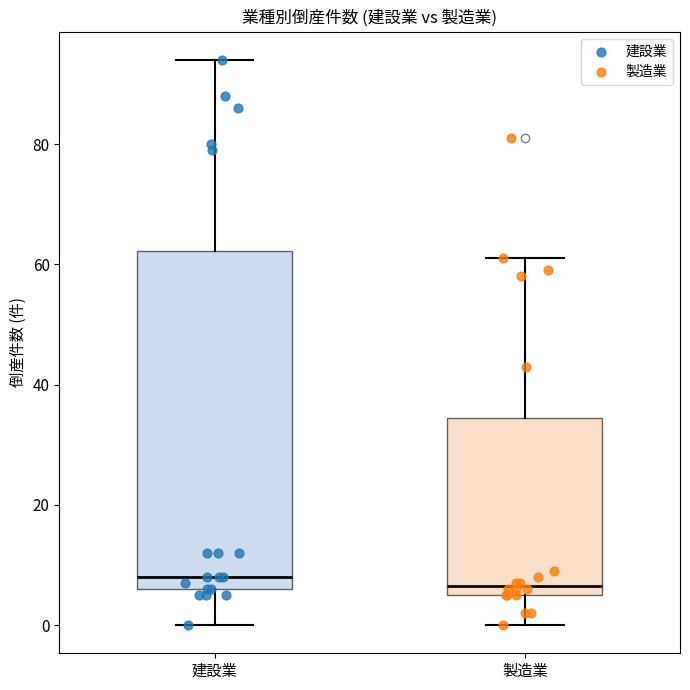

Comparing the boxes themselves (not the whiskers), which one is the tallest?

建設業